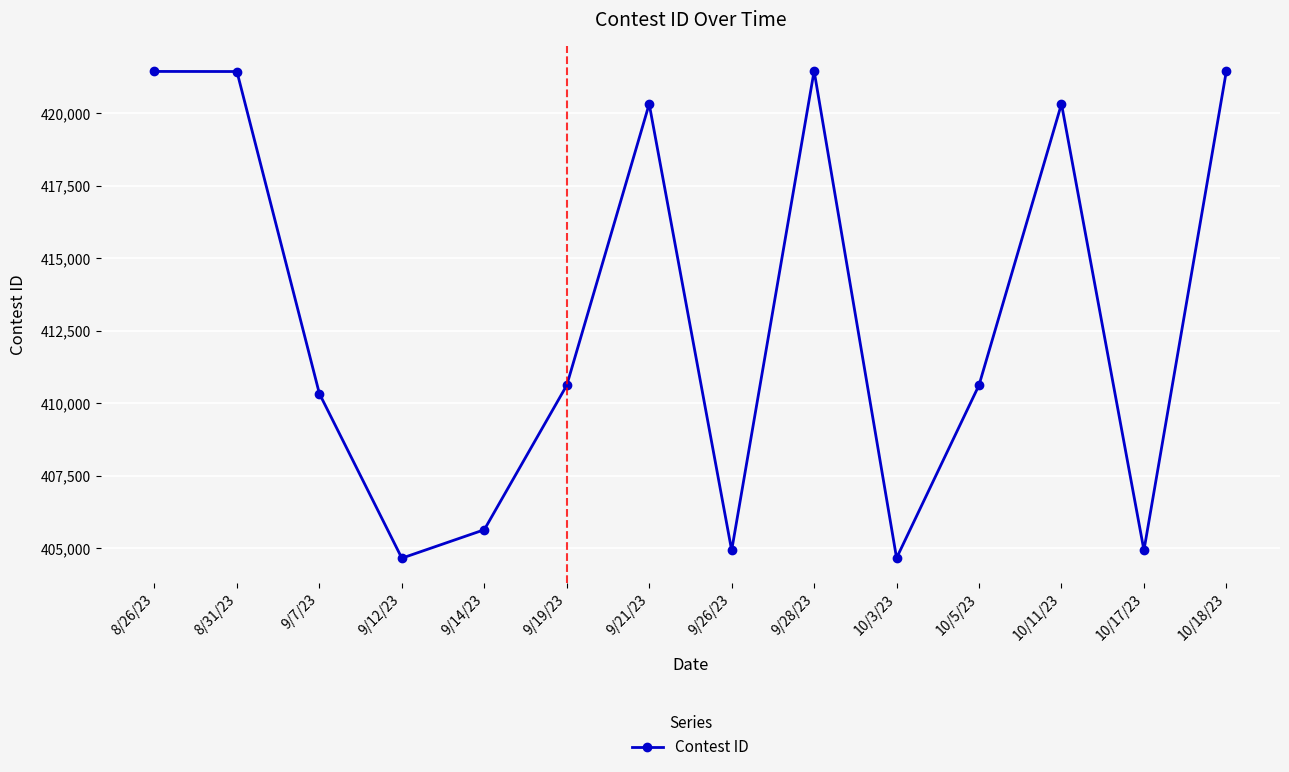

What is the minimum value shown in the chart?

404655